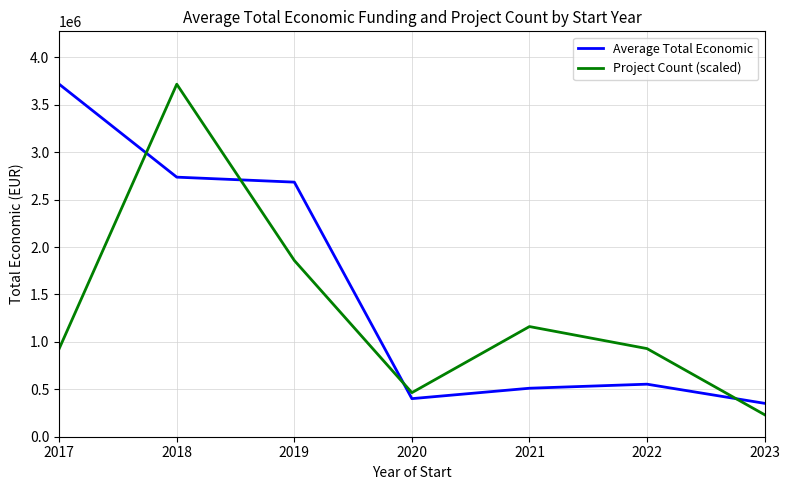

Where is the first local maximum for Average Total Economic?

2022